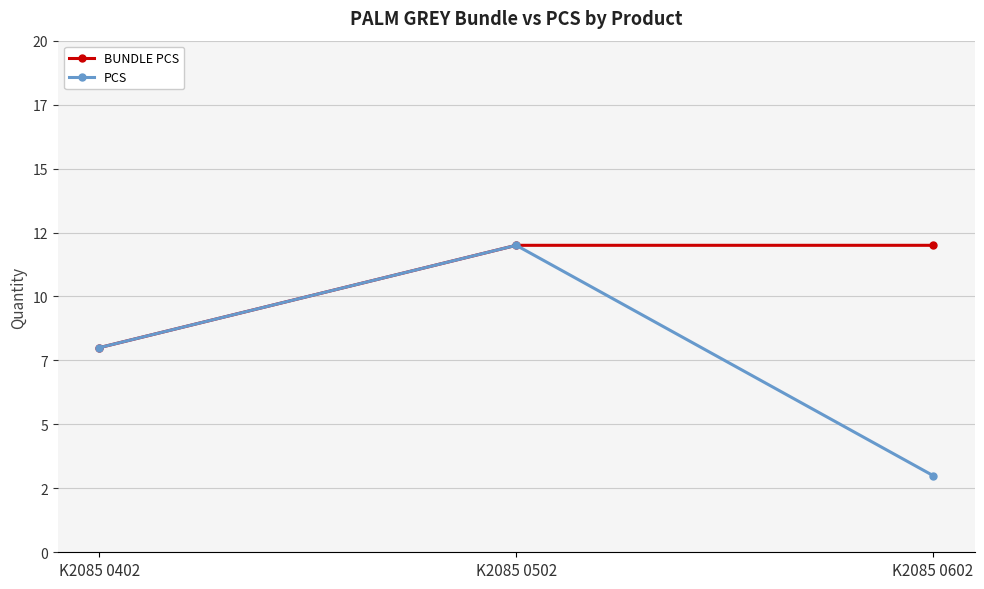

Which series has the largest total across all categories?

BUNDLE PCS